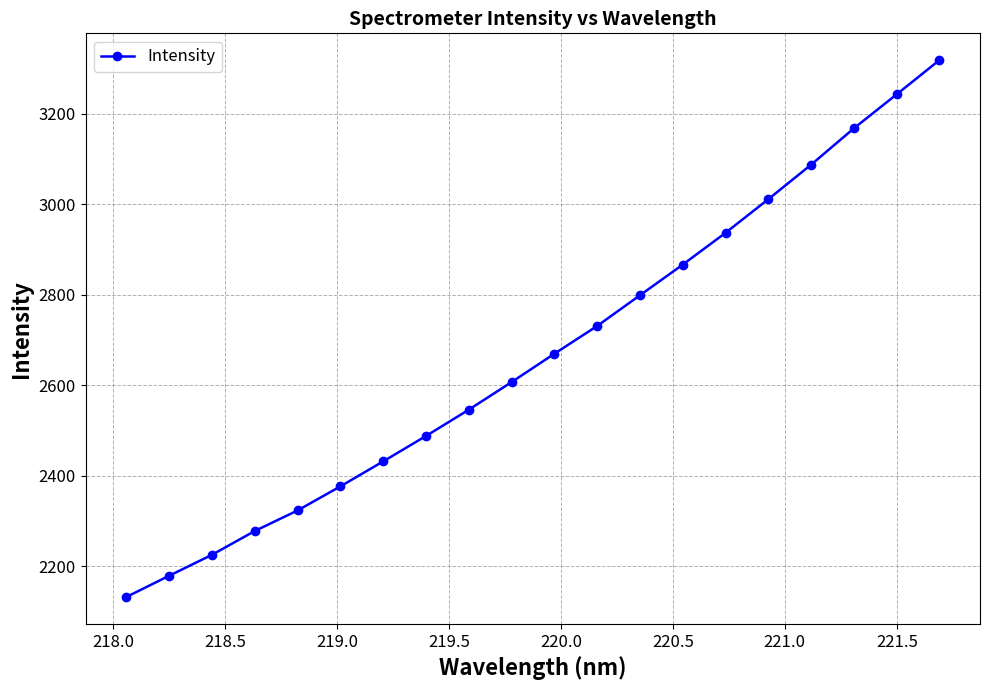

What is the minimum value shown in the chart?

2132.0